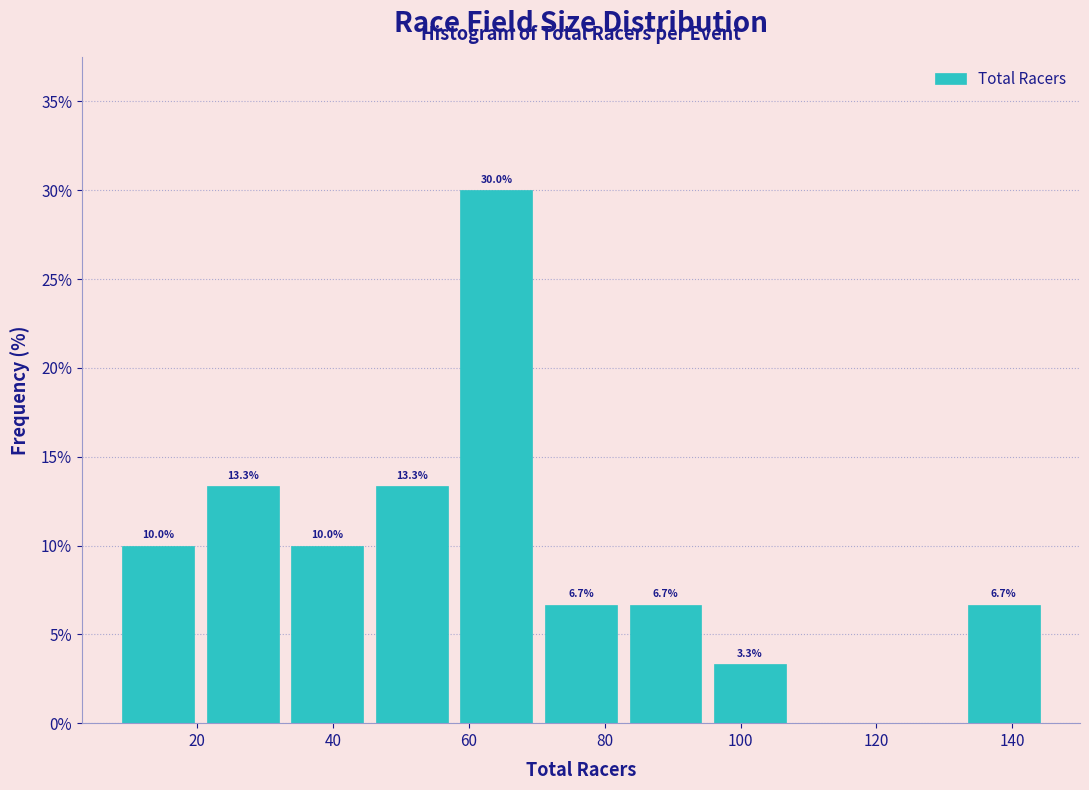

Over which range of the x-axis is the bar tallest?

58 to 70